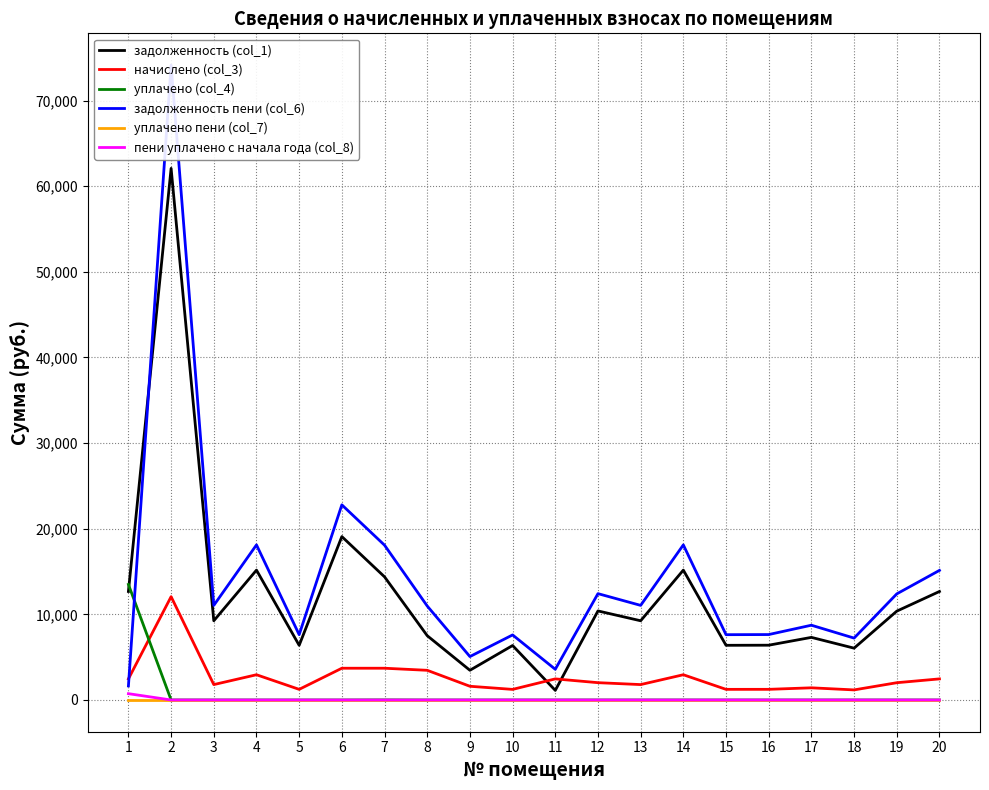

True or false: пени уплачено с начала года (col_8) and начислено (col_3) intersect in this chart.

False